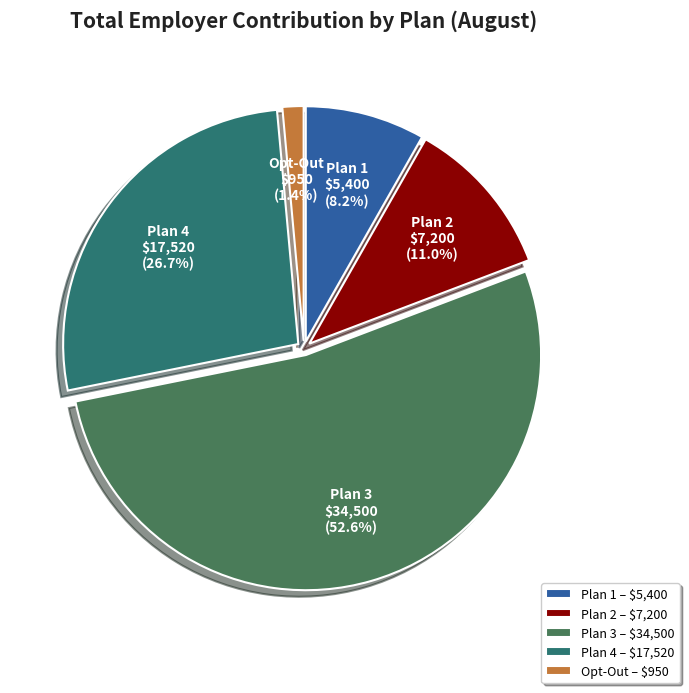

To the nearest percent, what portion does Plan 3 represent?

53%